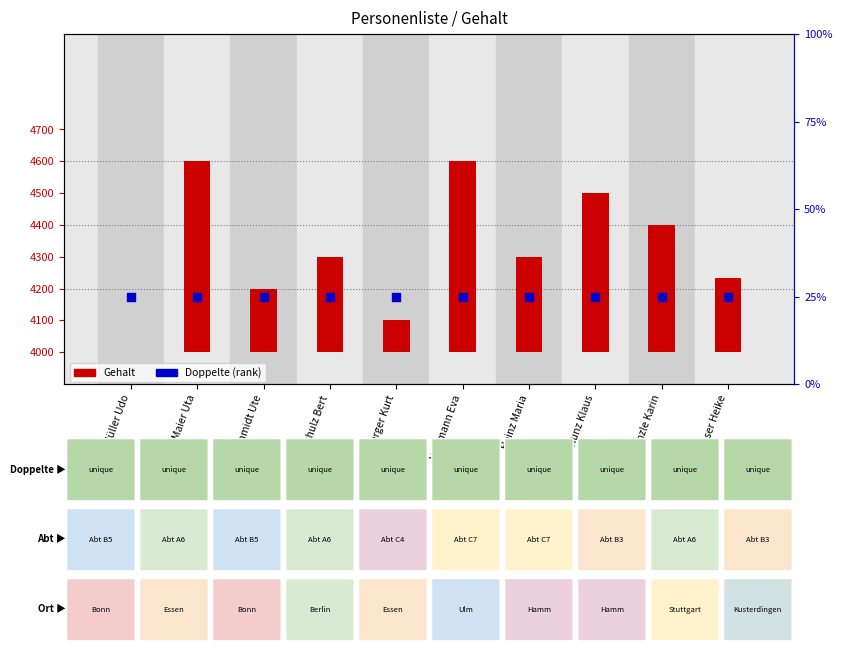

Which series reaches the minimum Y coordinate?

Gehalt